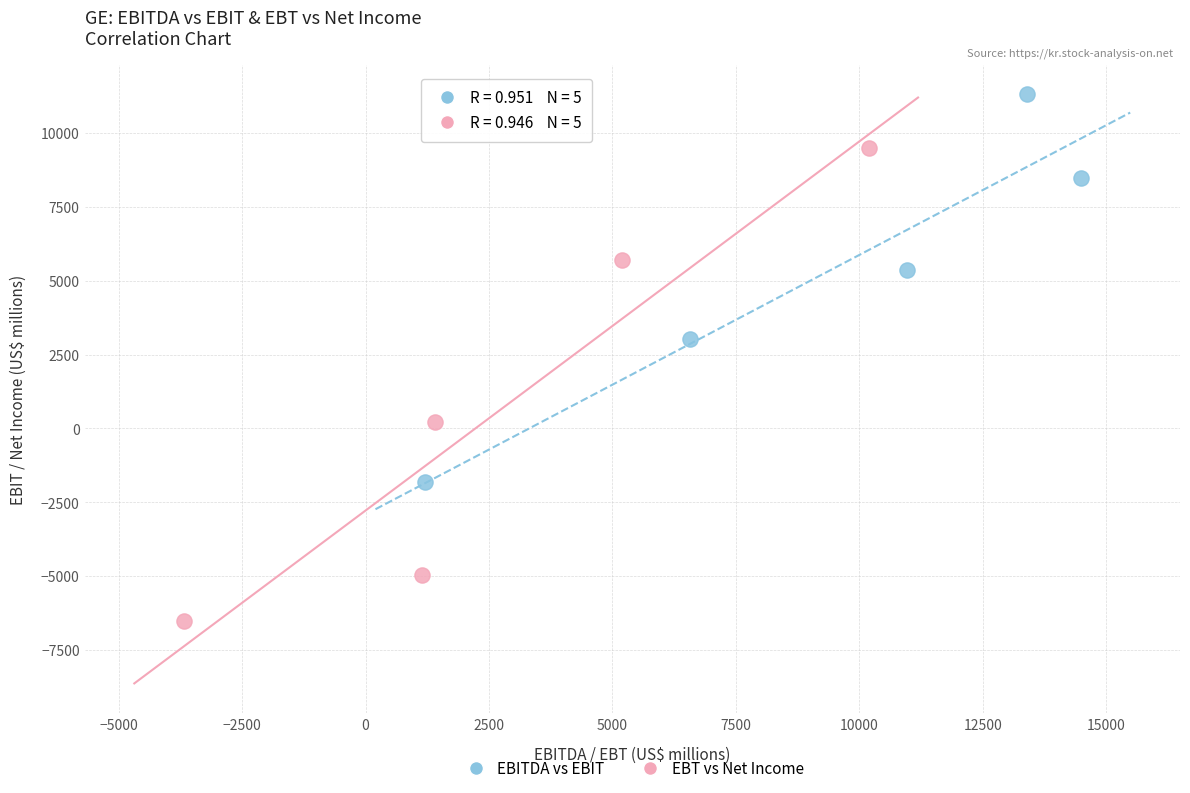

Which series contains the highest Y value?

EBITDA vs EBIT